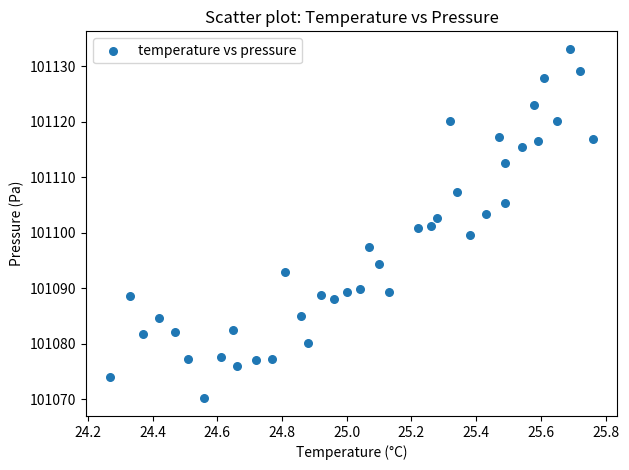

What is the range of X values (max minus min)?

1.5